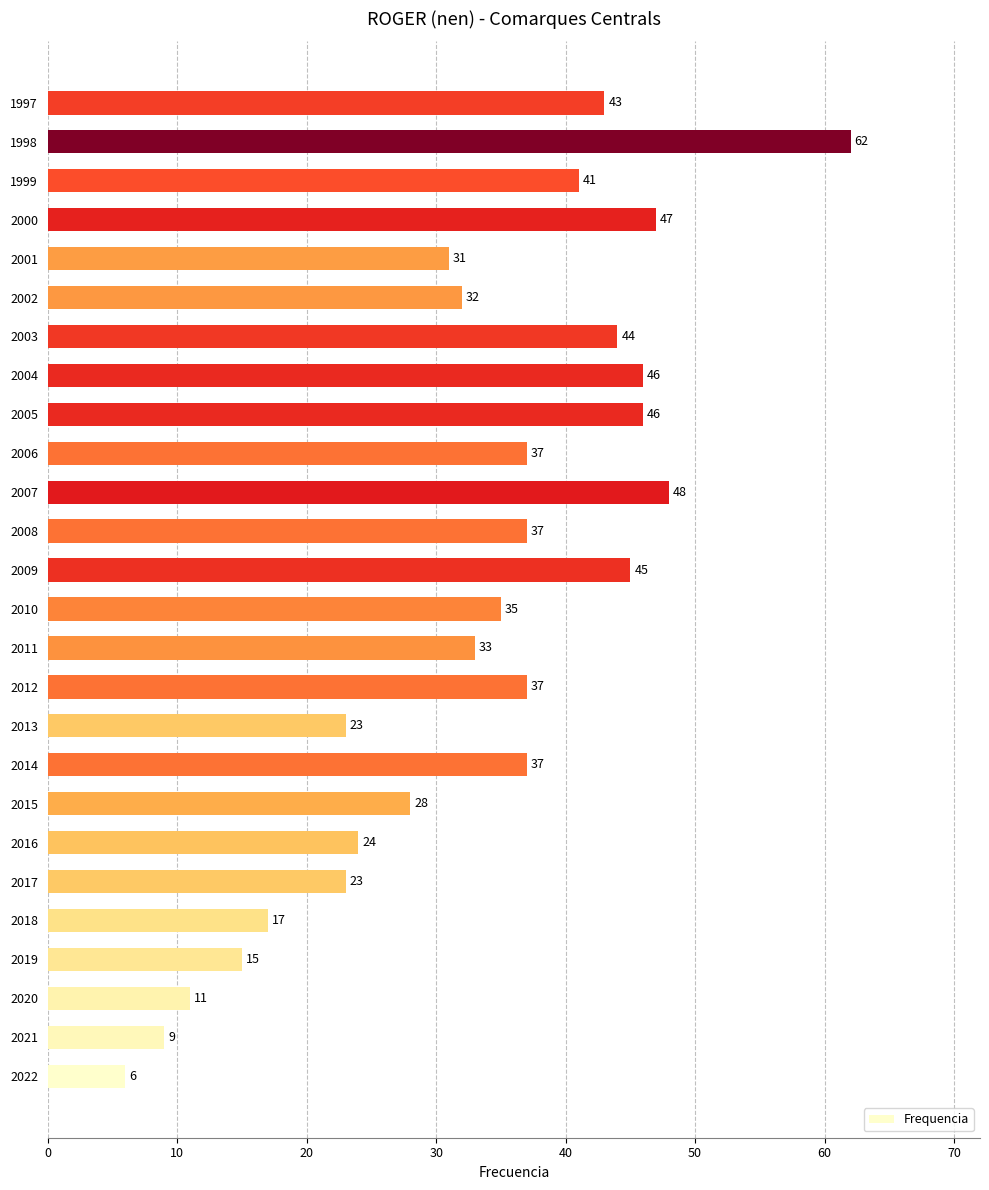

Where is the data nearest to the value 34?

2011